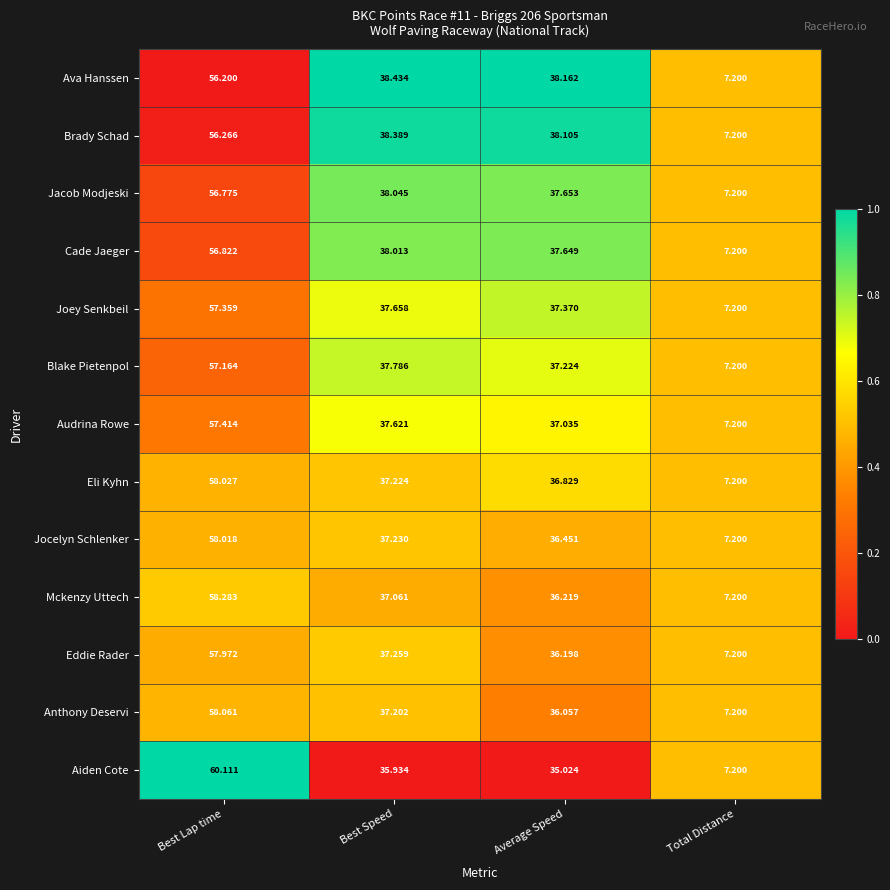

Which series has the largest total across all categories?

Ava Hanssen